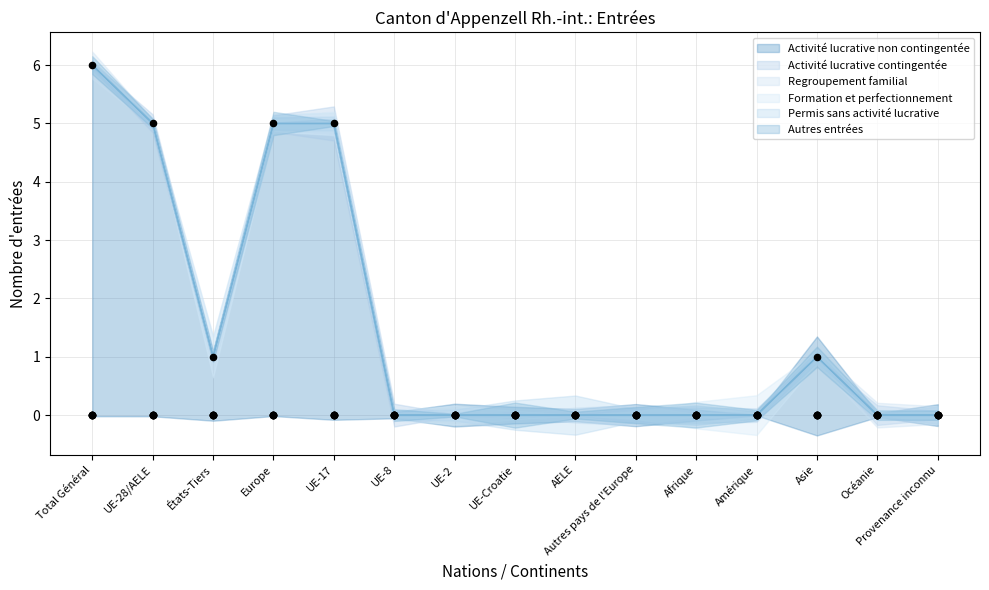

What are all the series names shown in the legend?

Activité lucrative non contingentée, Activité lucrative contingentée, Regroupement familial, Formation et perfectionnement, Permis sans activité lucrative, Autres entrées